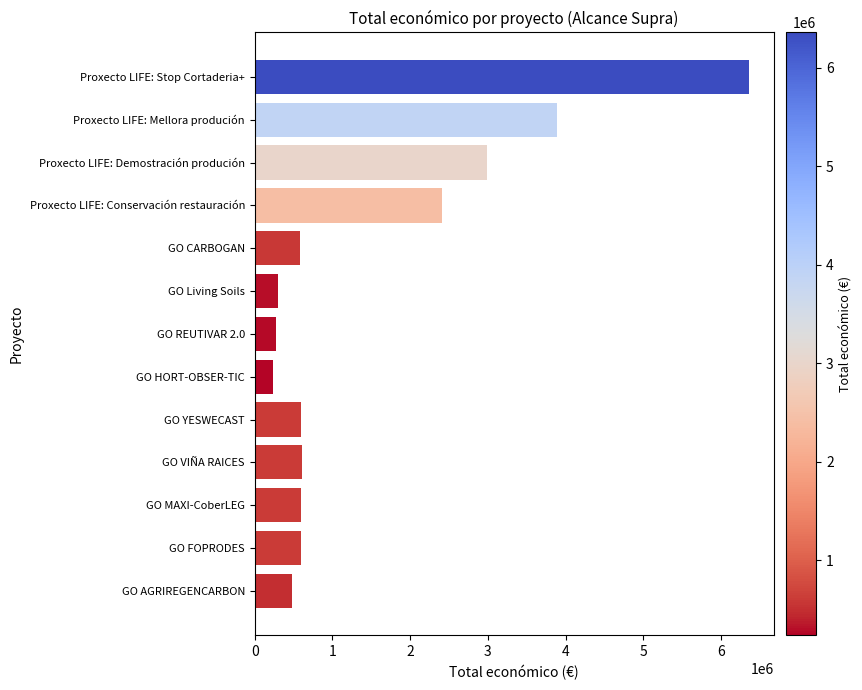

Is it true that the value at GO FOPRODES is 599211?

True